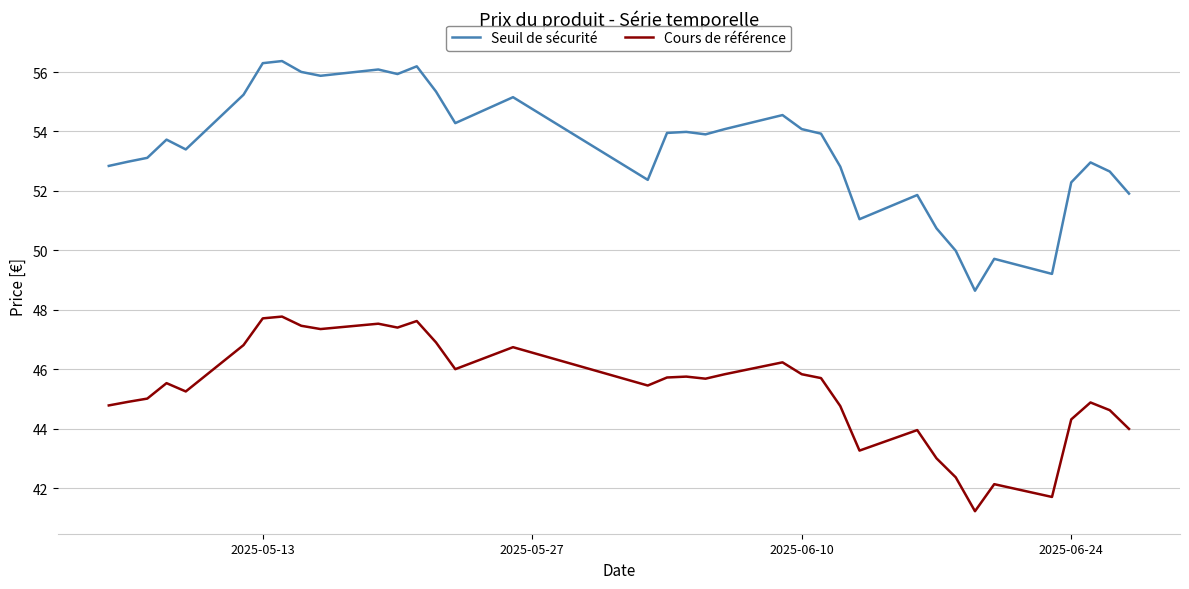

What is the minimum value for Cours de référence?

41.2